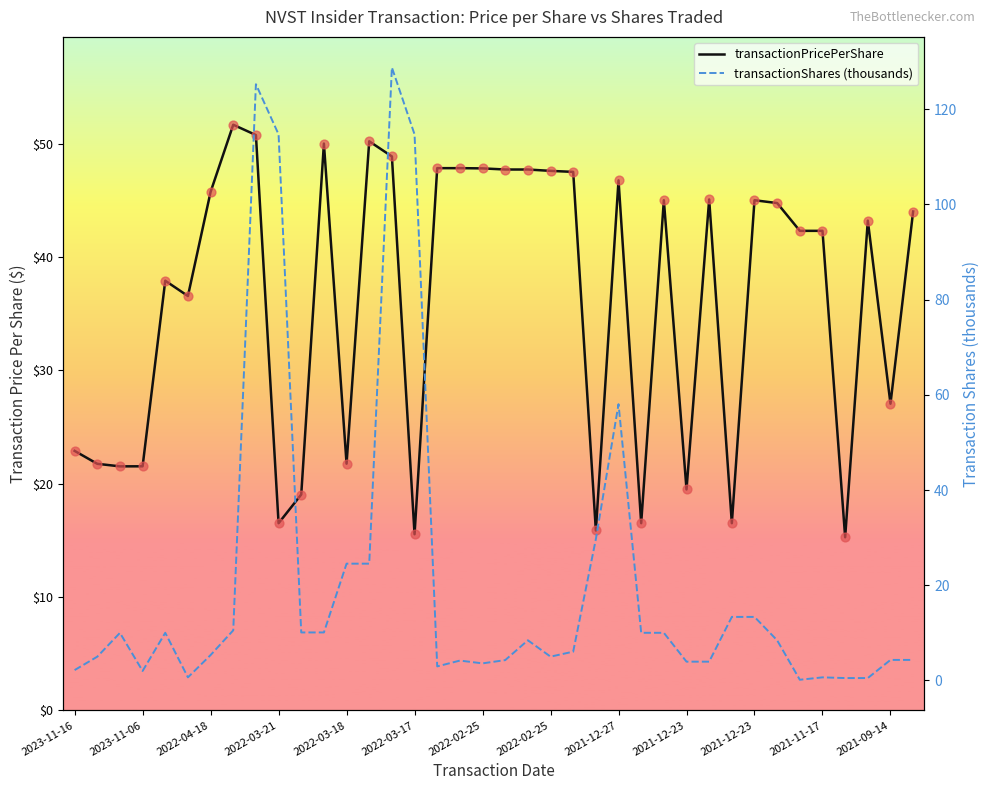

At how many categories does at least one series exceed 78?

4